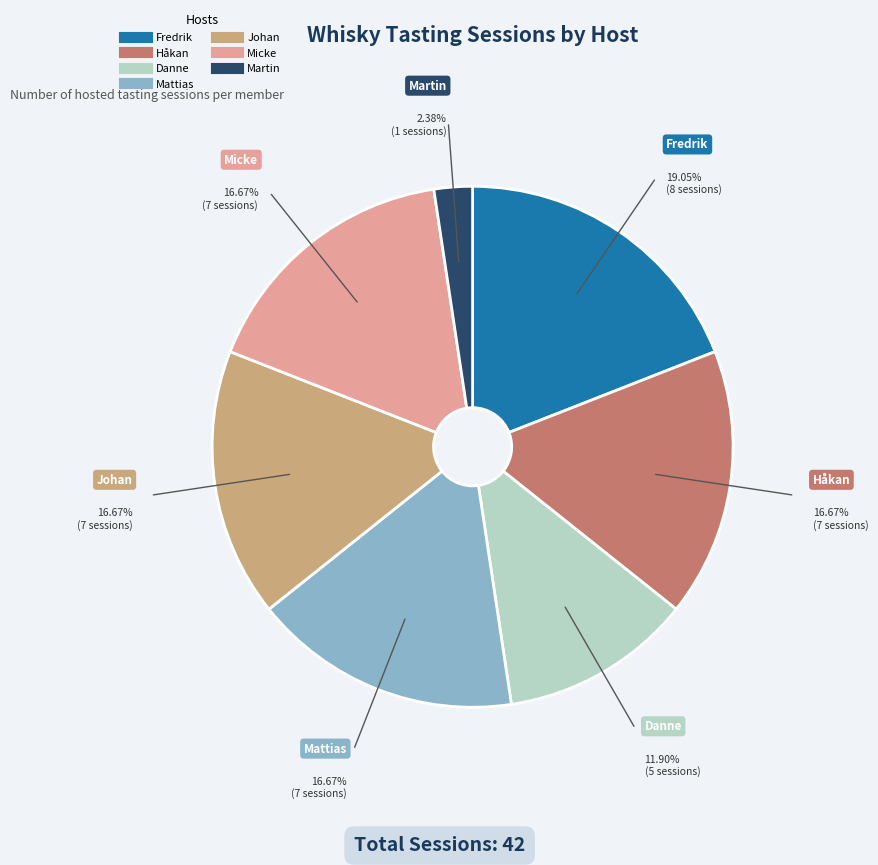

What is the largest slice in the pie chart?

Fredrik